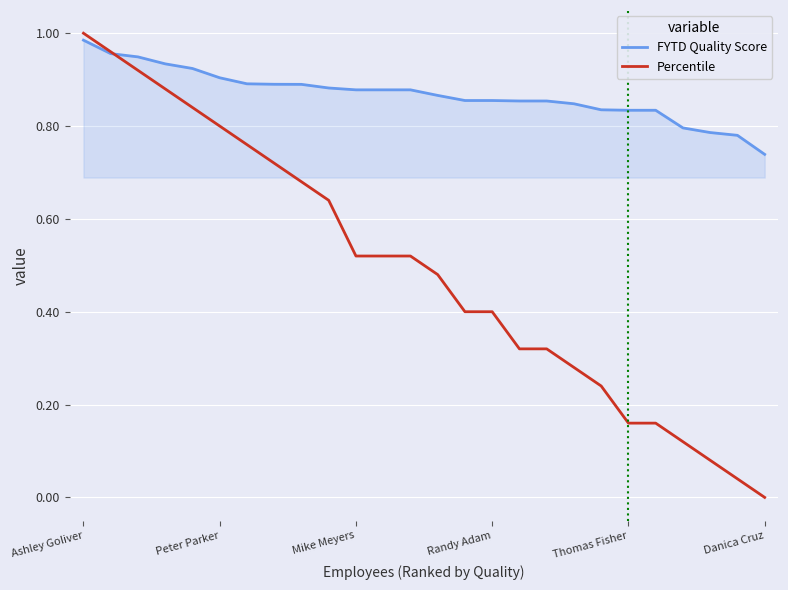

Which series has the largest total across all categories?

FYTD Quality Score